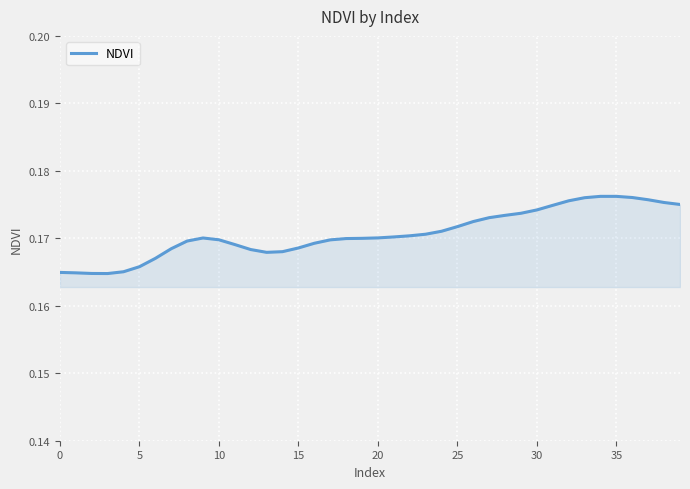

Count the values in the range 0 to 1.

40